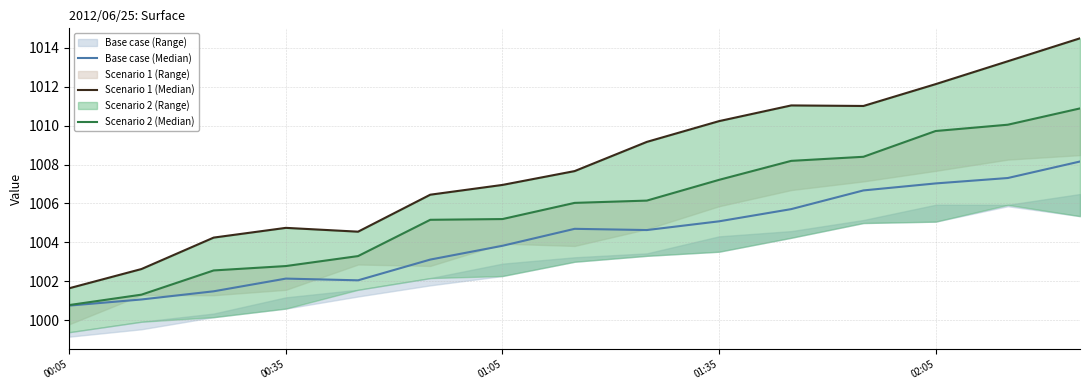

How many interior local peaks does the Scenario 1 (Median) series have?

2